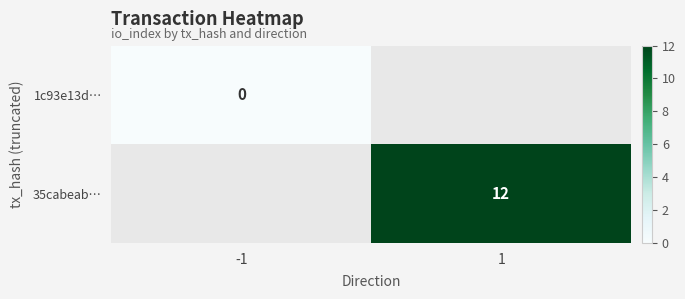

Count the number of data series in this chart.

2